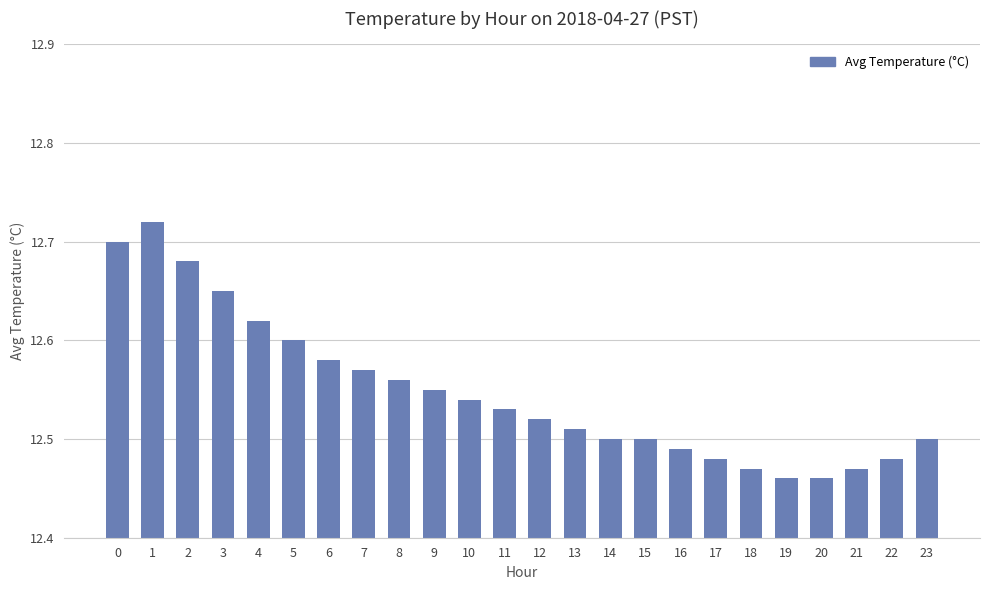

How many bars are there in total?

24